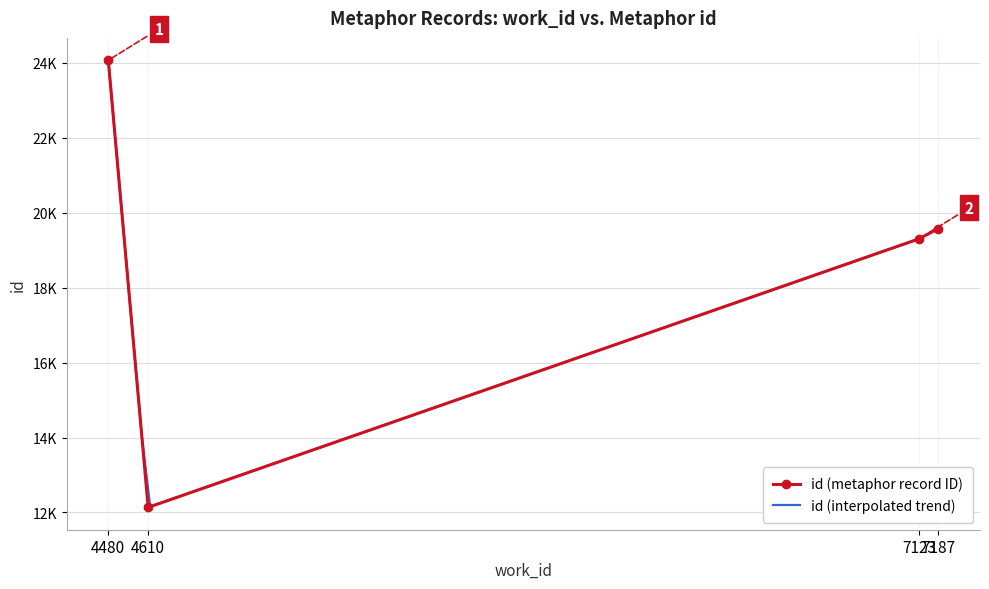

Which has a higher value, 4610 or 7123?

7123